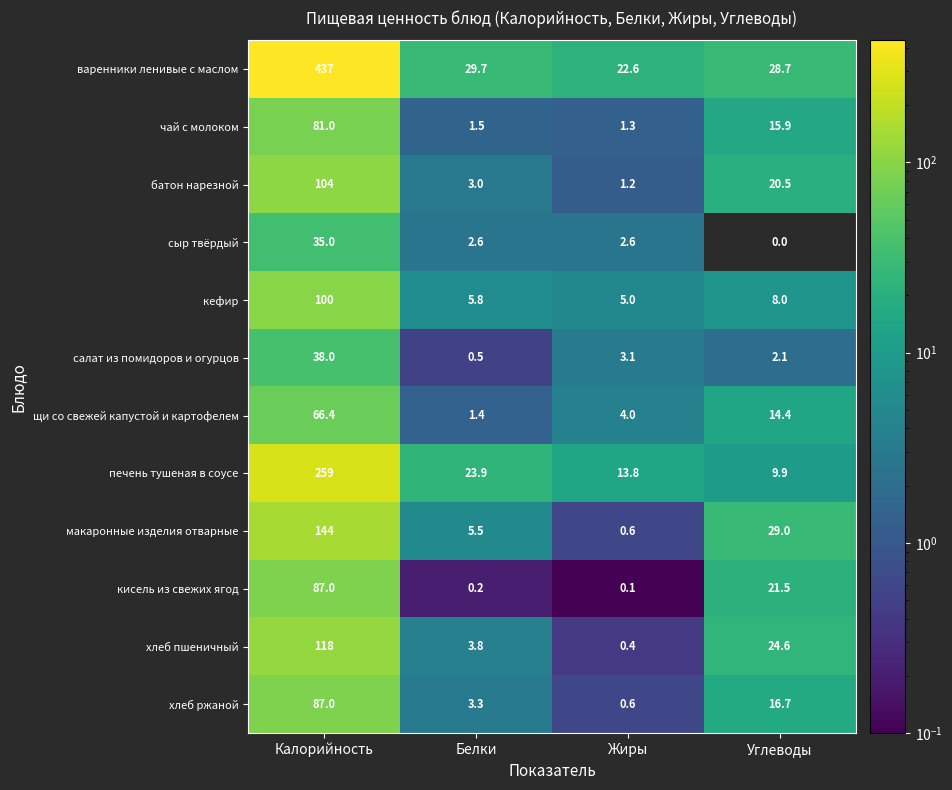

Which series has the largest total across all categories?

варенники ленивые с маслом